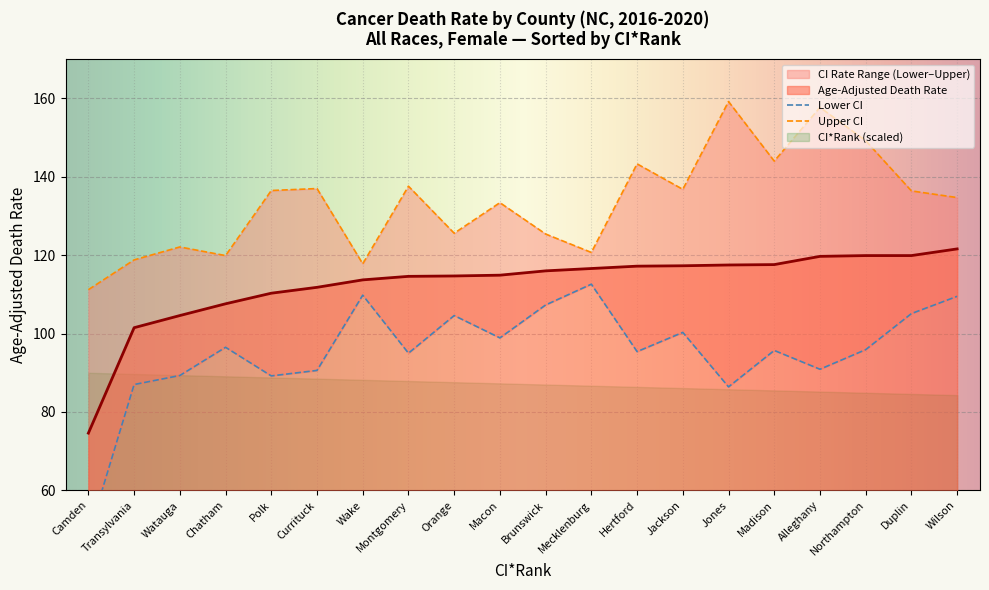

The value of Lower CI (Rate) at Polk is 29.8. True or false?

False